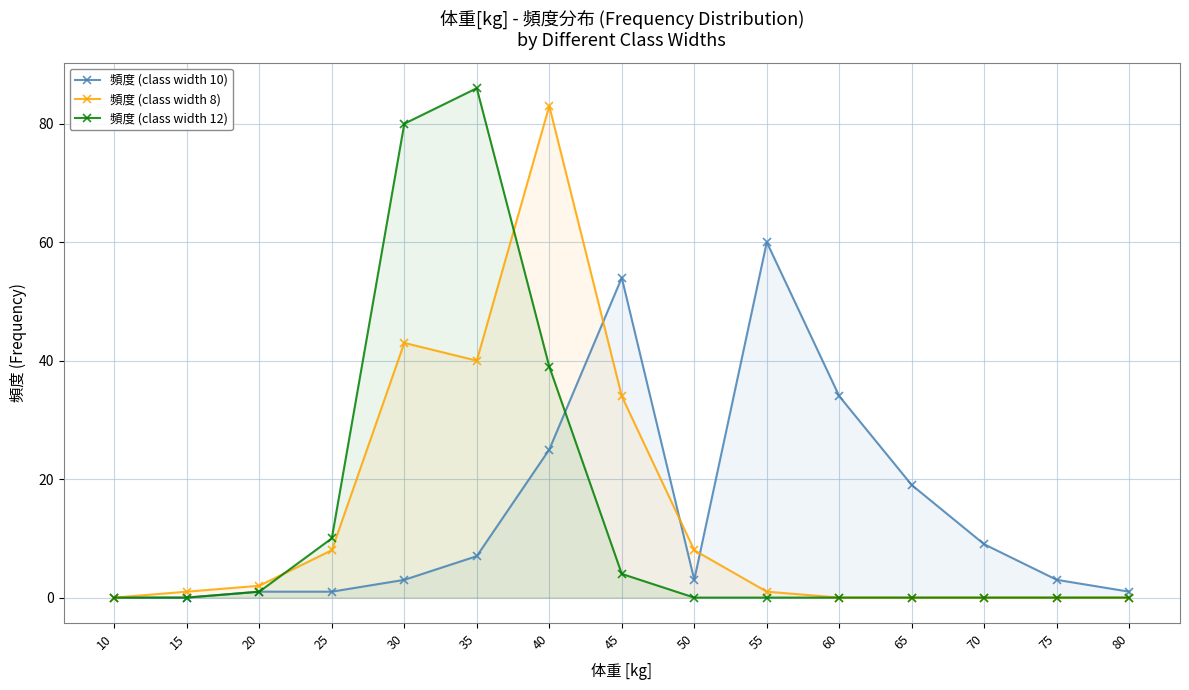

How many intersections are there between 頻度 (class width 12) and 頻度 (class width 10)?

1